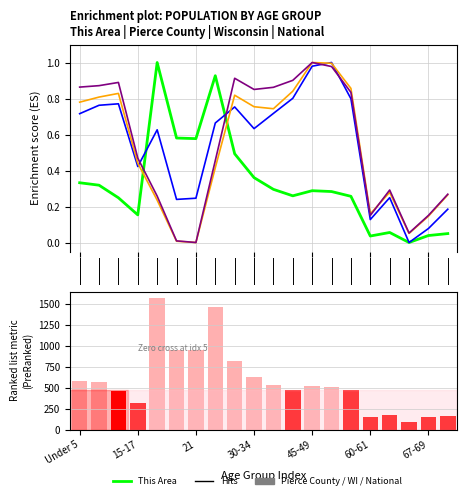

What is the difference between the maximum and minimum values in the National series?

1.0